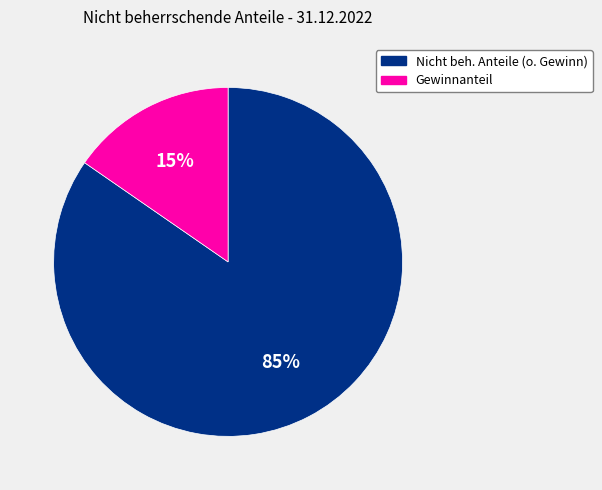

How many slices are in this pie chart?

2